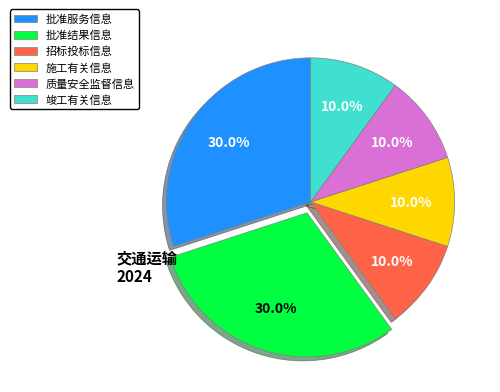

To the nearest percent, what portion does 批准结果信息 represent?

30%